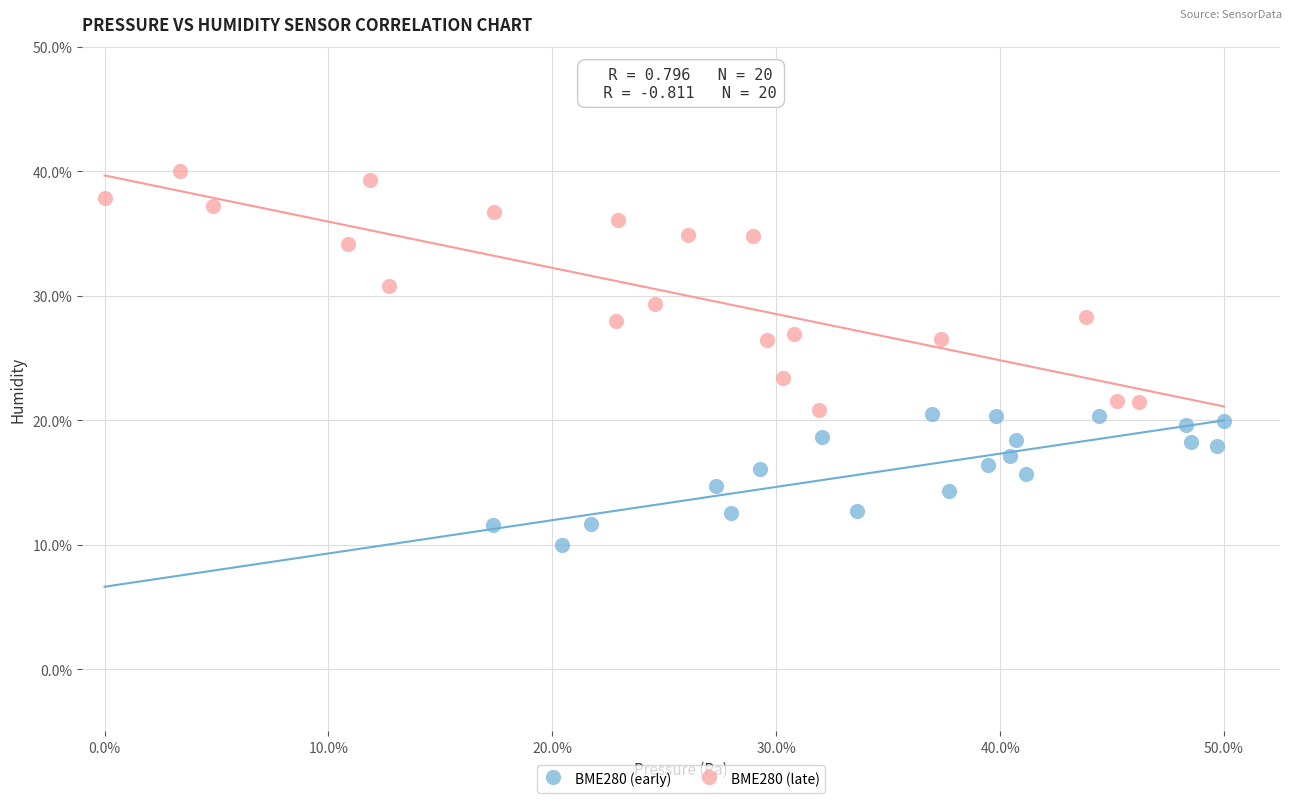

What are all the series names shown in the legend?

BME280 (early), BME280 (late)